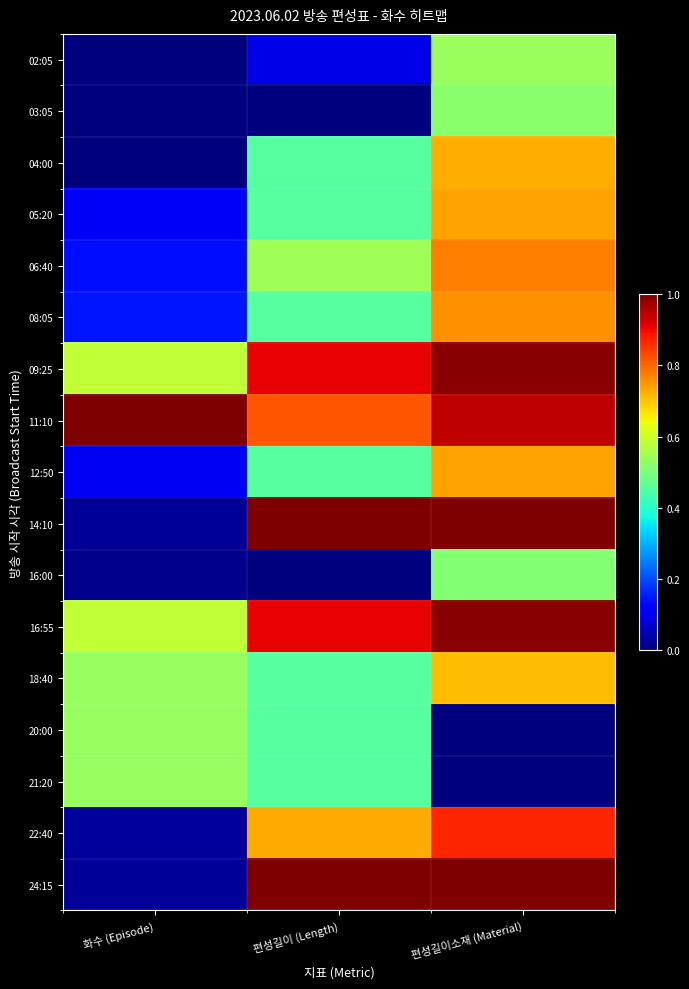

At how many categories does at least one series exceed 0?

3